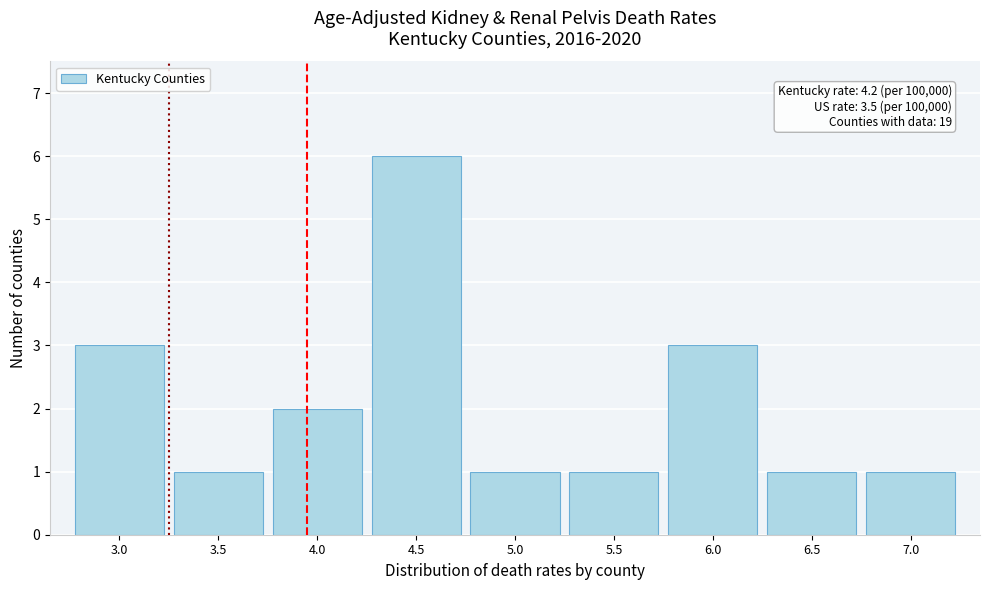

Reading right to left, transcribe all the data shown in this chart.

1	1	3	1	1	6	2	1	3